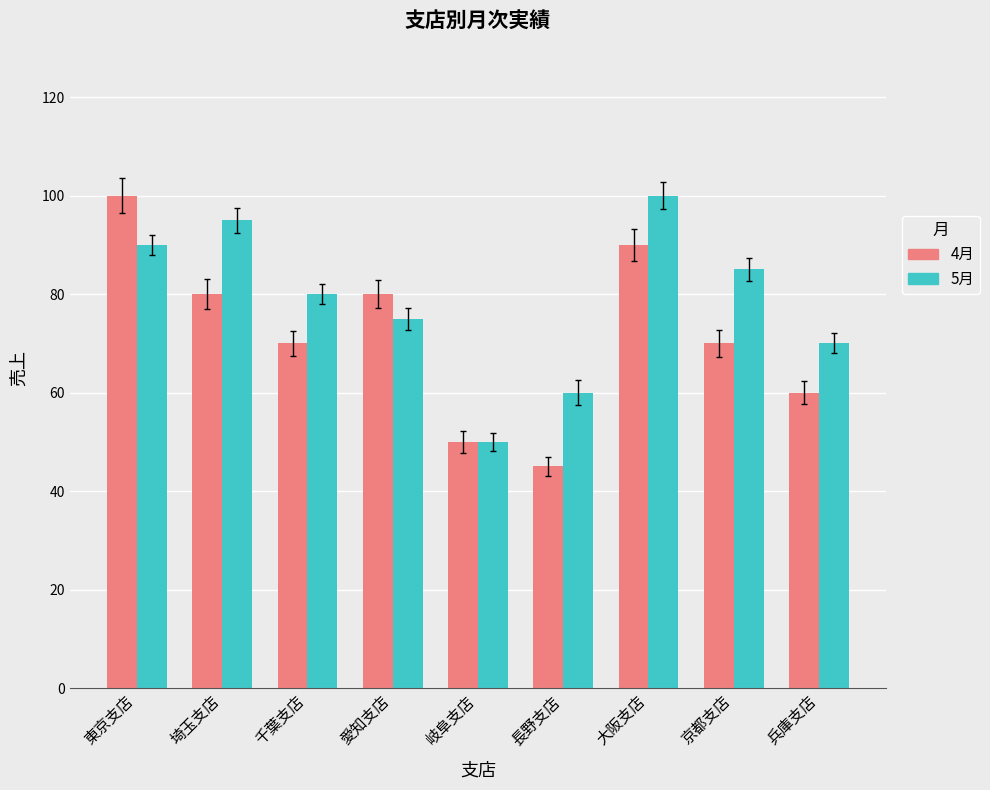

Which series has the largest total across all categories?

5月